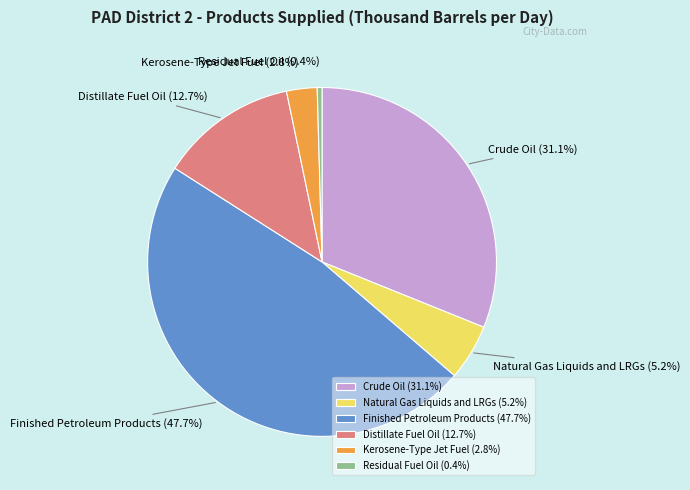

Rank the categories by value from lowest to highest.

Residual Fuel Oil, Kerosene-Type Jet Fuel, Natural Gas Liquids and LRGs, Distillate Fuel Oil, Crude Oil, Finished Petroleum Products